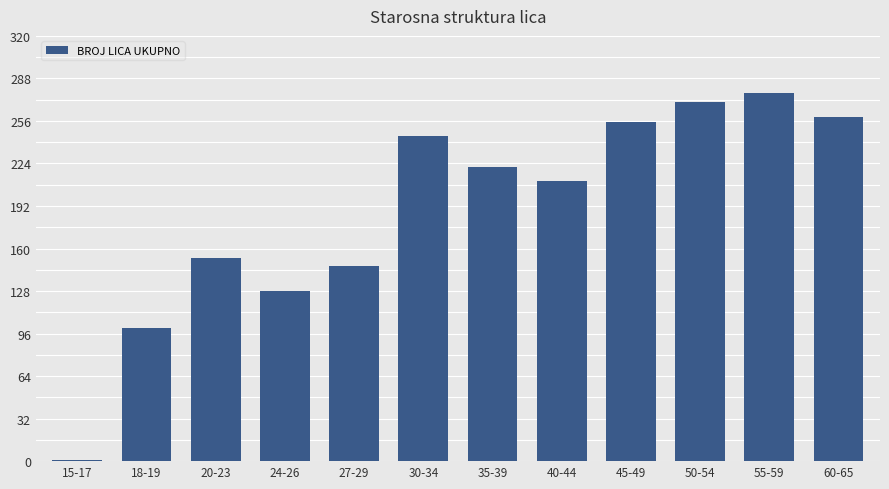

True or false: the data shows 90 at 20-23.

False